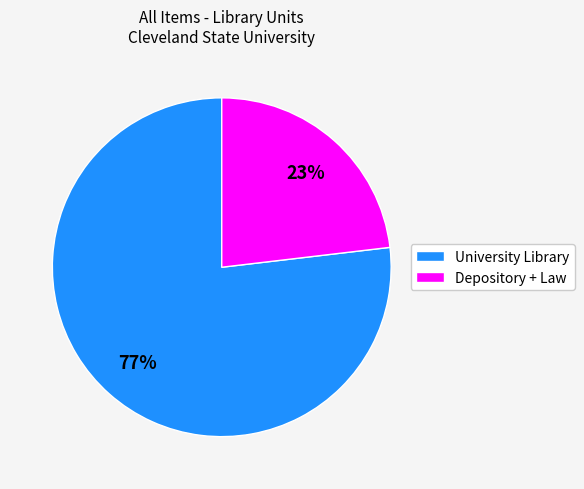

How many slices are in this pie chart?

2